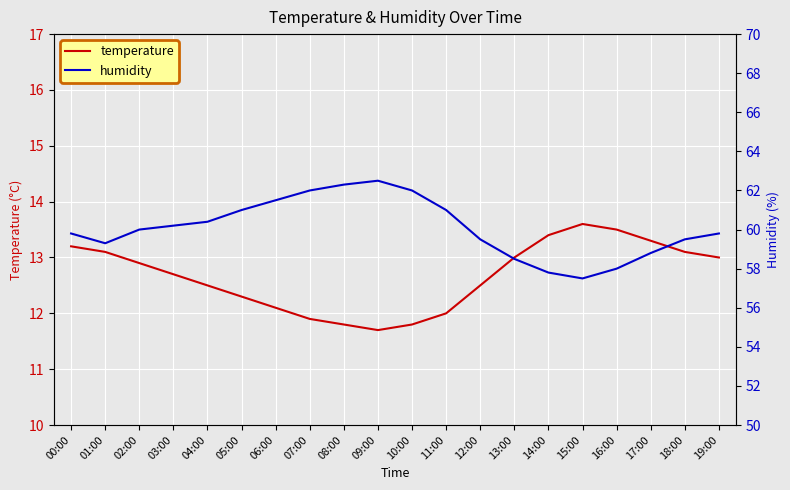

Which category has the lowest value in the temperature series?

09:00